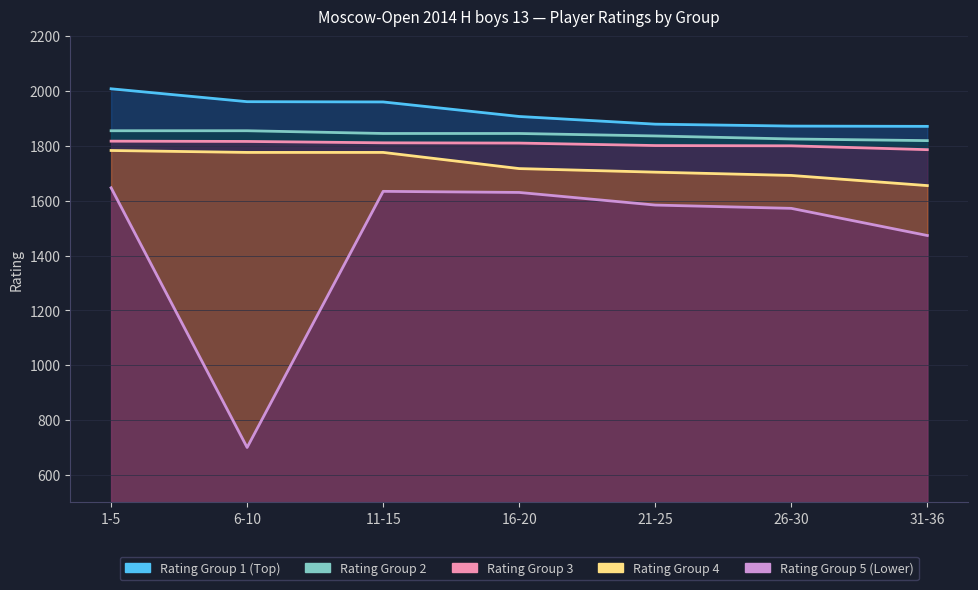

What are all the series names shown in the legend?

Rating Group 1 (Top), Rating Group 2, Rating Group 3, Rating Group 4, Rating Group 5 (Lower)